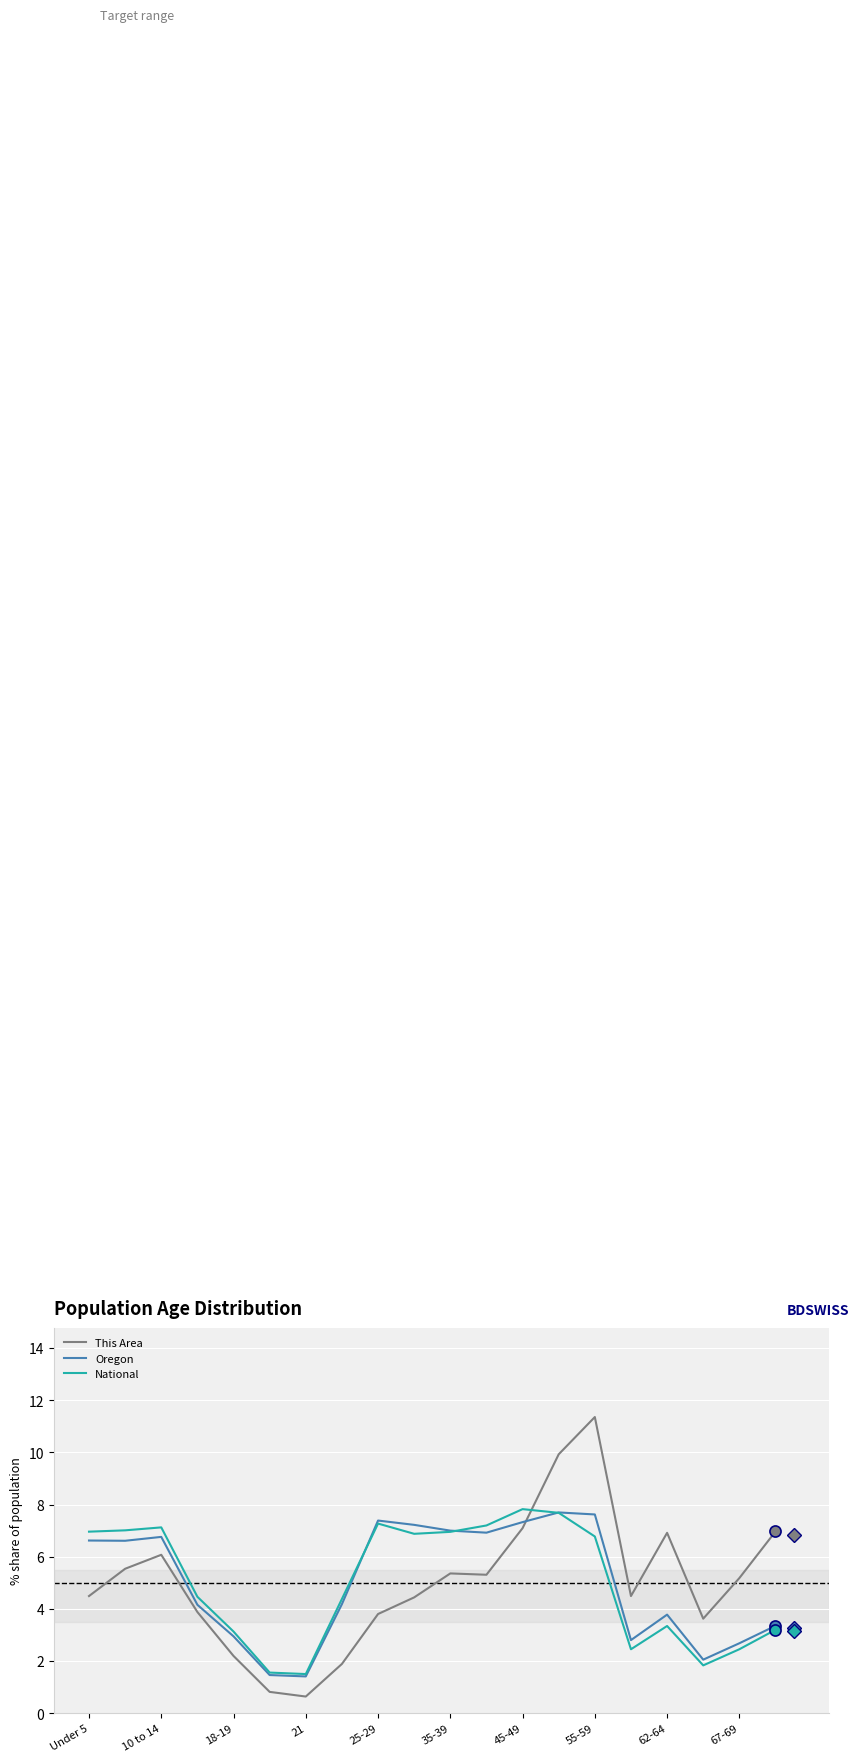

What is the difference between the maximum and minimum values in the National series?

6.3